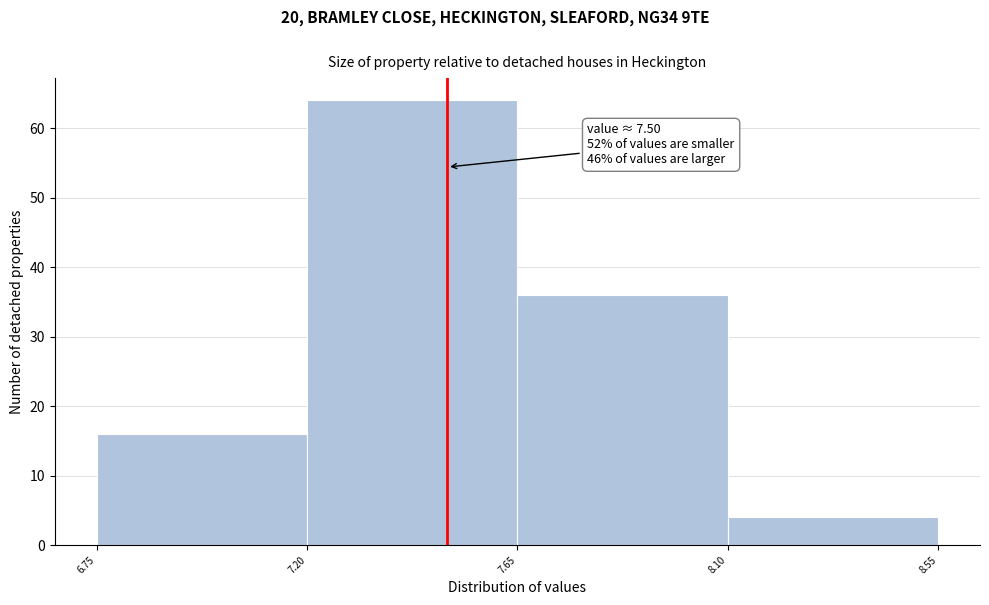

Over which range of the x-axis is the bar tallest?

7.20 to 7.65